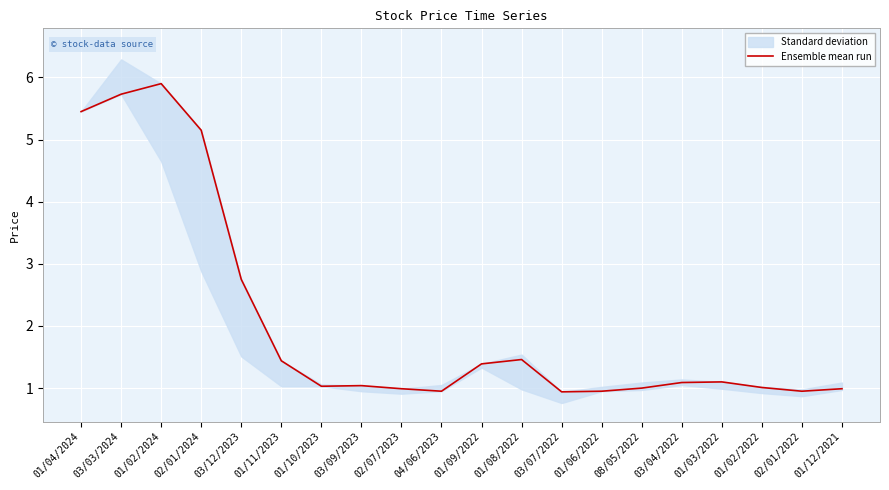

True or false: Ensemble mean run has a value of 1.0 at 01/02/2022.

True